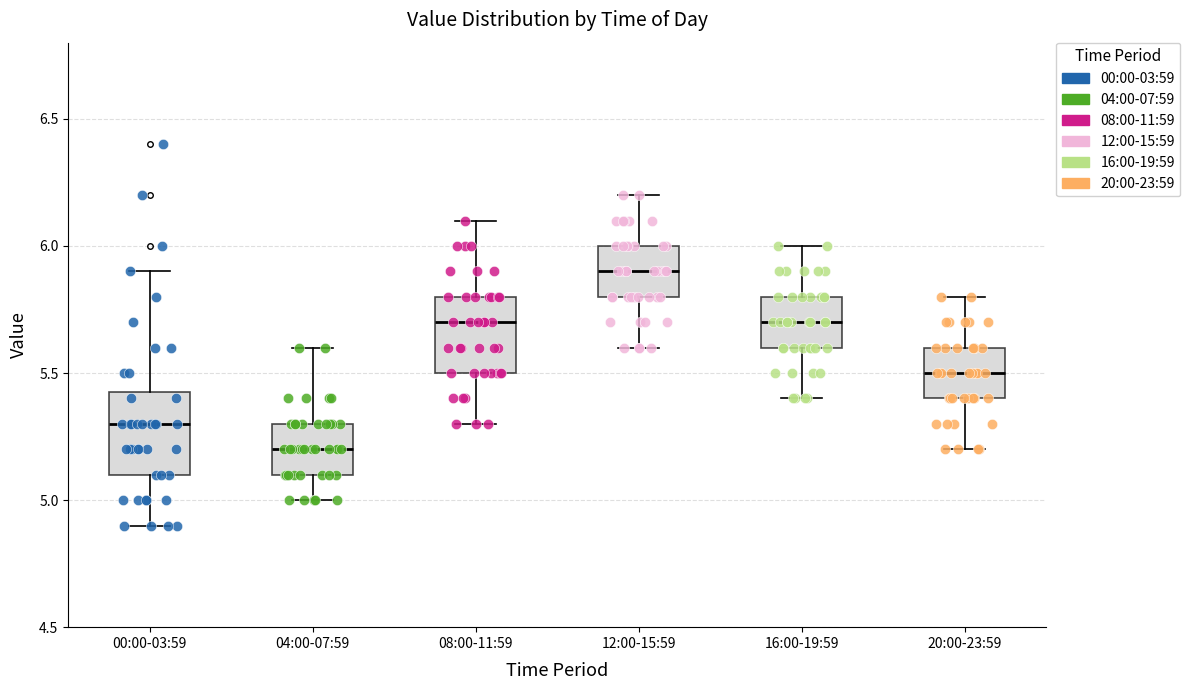

Where is the upper edge of the box for 04:00-07:59 on the y-axis? The values are not printed on the chart, so give them approximately, as read against the axis.

5.30